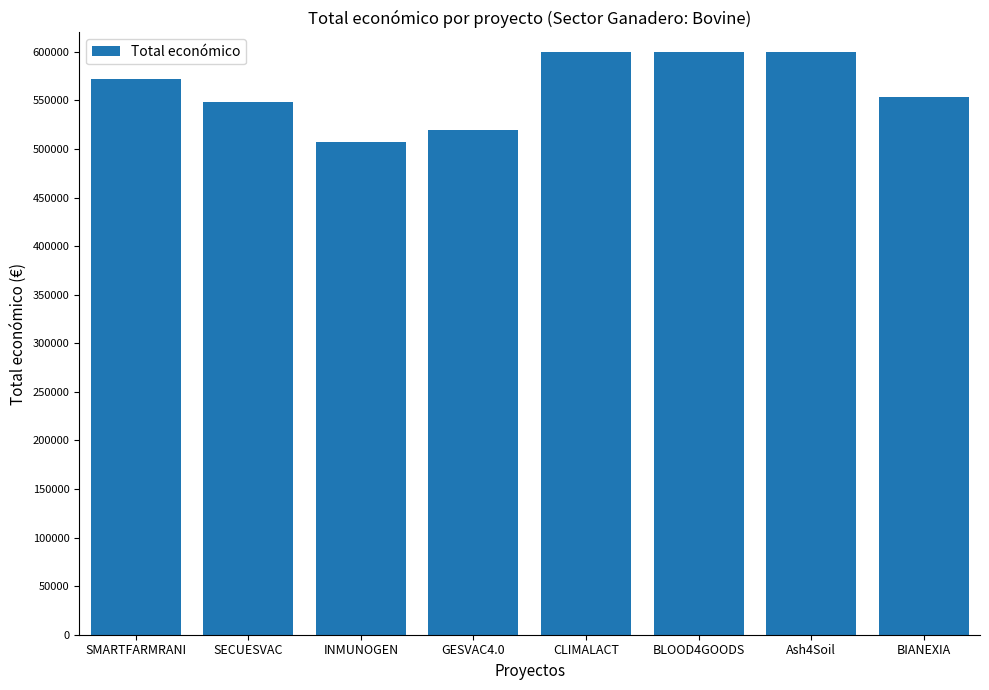

The value at SECUESVAC is 877960. True or false?

False